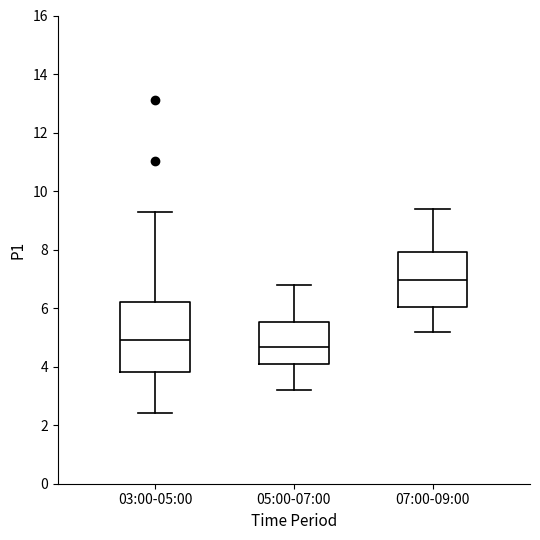

Which box's median line is the highest?

07:00-09:00